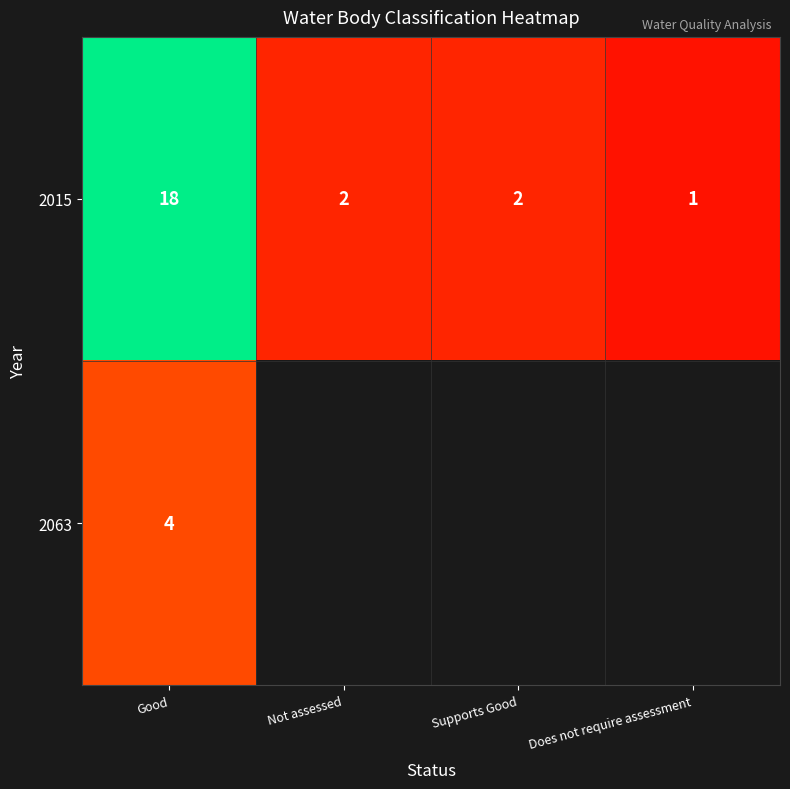

Which has a higher value, Does not require assessment or Not assessed?

Not assessed